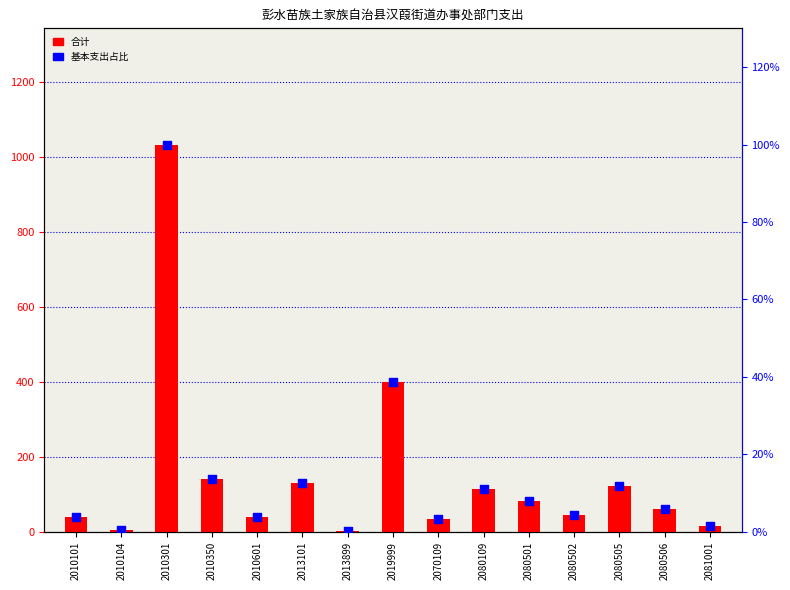

Which series has the largest total across all categories?

合计